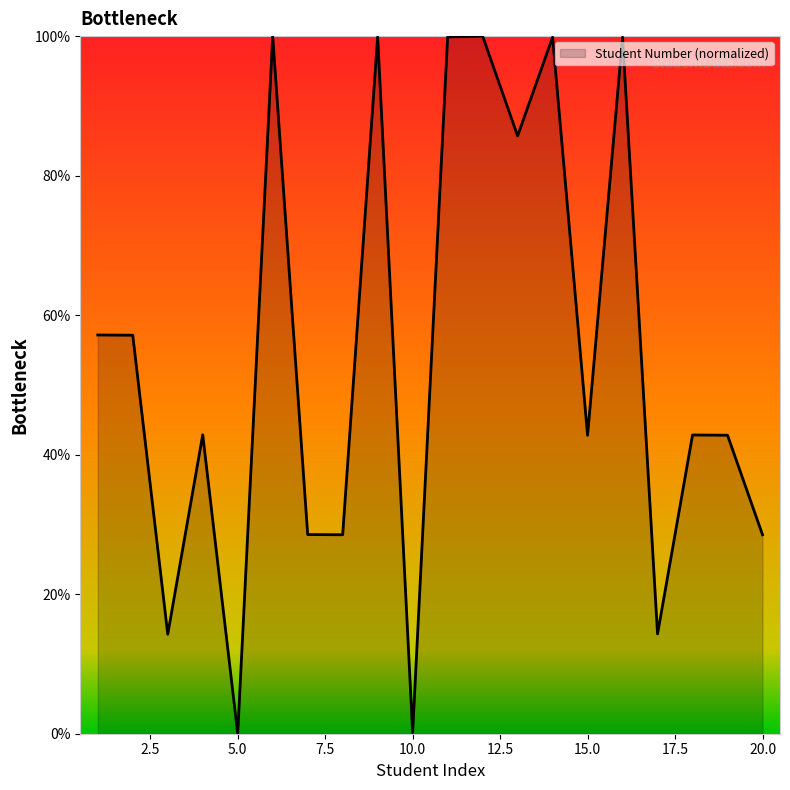

Does the chart have visible grid lines?

No